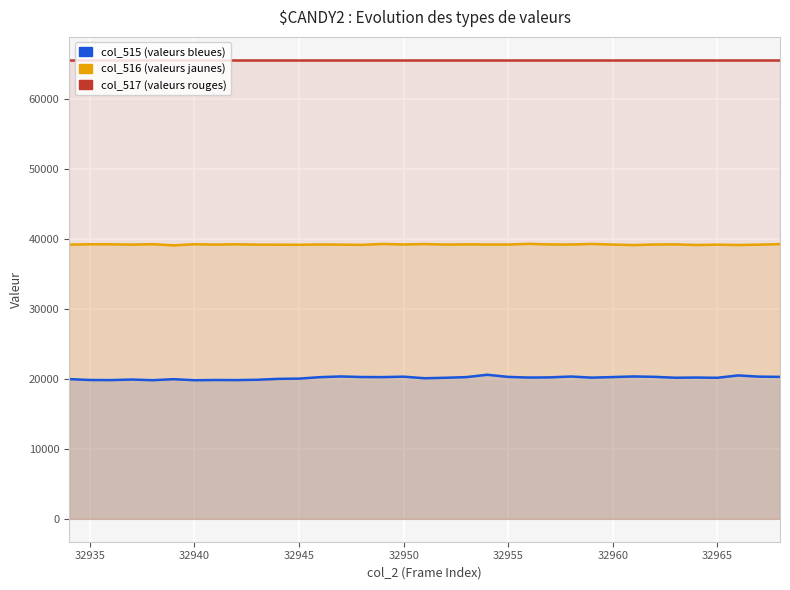

True or false: col_516 (valeurs jaunes) has a value of 12554 at 34.

False